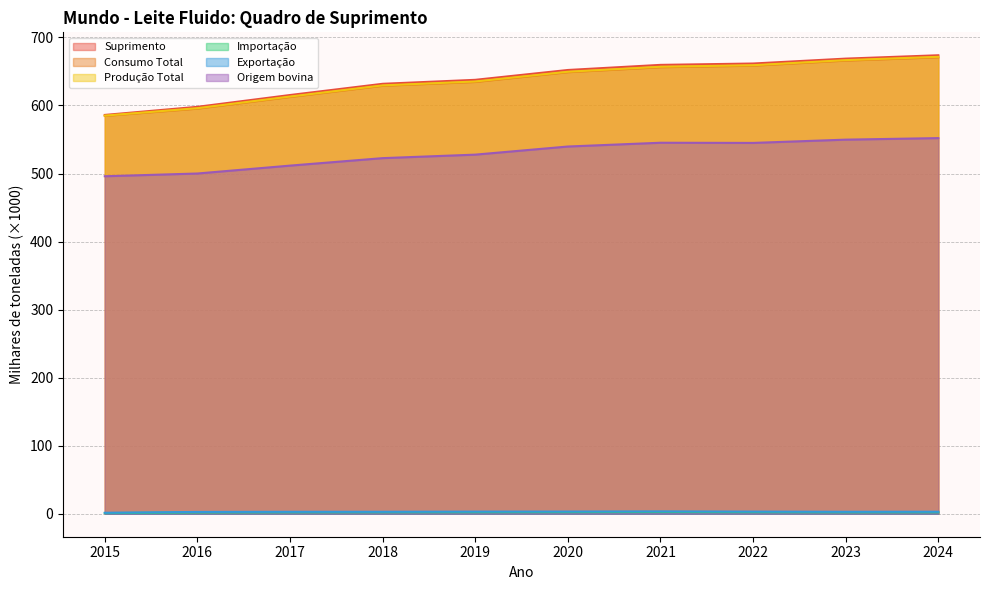

What is the value of the Exportação point at the 7th from the left?

3.5